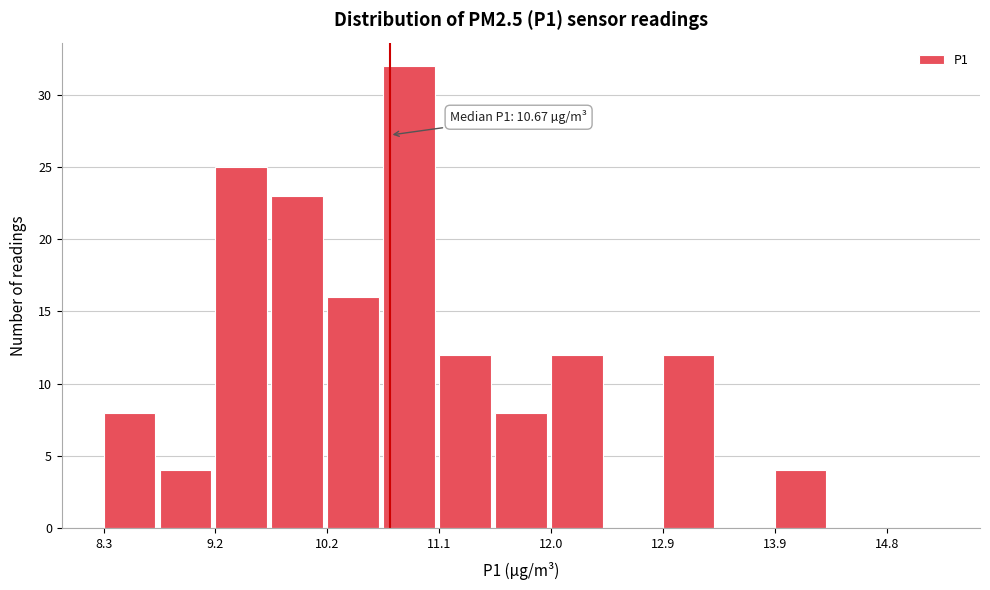

Over which range of the x-axis is the bar tallest?

10.6 to 11.1